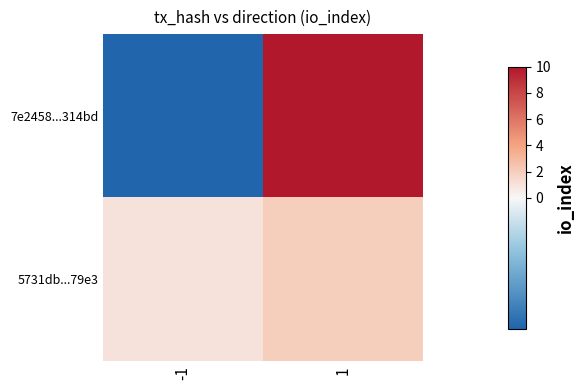

What is the maximum value shown in the chart?

10